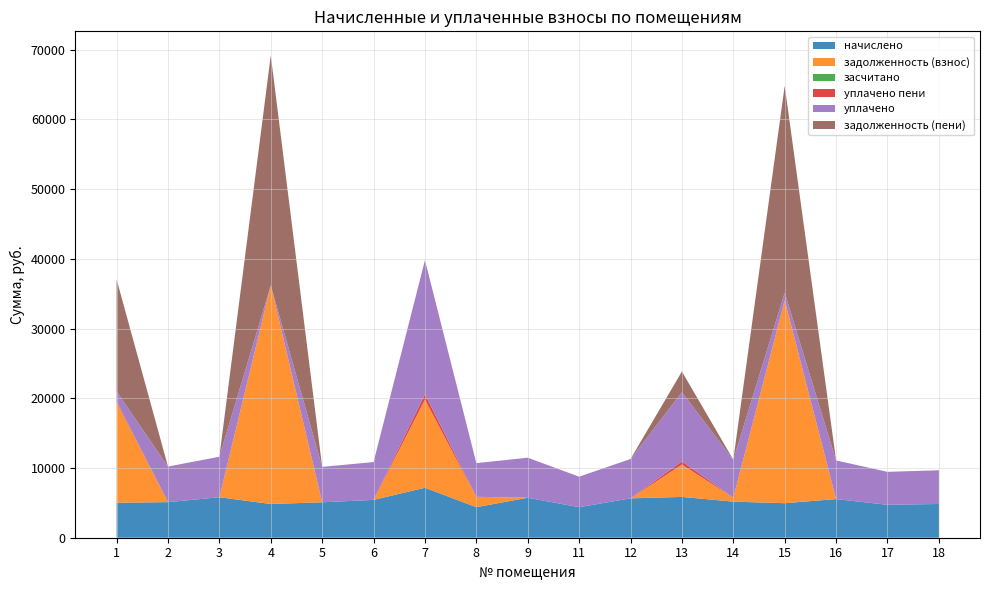

Reading left to right, transcribe all the data shown in this chart.

начислено: 1=5011.2	2=5103.3	3=5806.1	4=4838.4	5=5080.3	6=5425.9	7=7165.4	8=4377.6	9=5737.0	11=4377.6	12=5644.8	13=5852.2	14=5172.5	15=4953.6	16=5541.1	17=4723.2	18=4838.4
задолженность (взнос): 1=14399.5	2=0.0	3=0.0	4=31357.2	5=0.0	6=0.0	7=12640.2	8=1459.2	9=0.0	11=0.0	12=0.0	13=4637.5	14=574.7	15=29105.3	16=0.0	17=0.0	18=0.0
засчитано: 1=0.0	2=0.0	3=0.0	4=0.0	5=0.0	6=0.0	7=0.0	8=0.0	9=0.0	11=0.0	12=0.0	13=0.0	14=0.0	15=0.0	16=0.0	17=0.0	18=0.0
уплачено пени: 1=159.3	2=0.0	3=0.0	4=0.0	5=0.0	6=0.0	7=767.3	8=35.5	9=0.0	11=0.0	12=0.0	13=459.0	14=0.0	15=0.0	16=0.0	17=0.0	18=0.0
уплачено: 1=1413.7	2=5103.3	3=5806.1	4=0.0	5=5080.3	6=5425.9	7=19232.7	8=4826.0	9=5737.0	11=4377.6	12=5644.8	13=9919.7	14=5437.4	15=1080.0	16=5541.1	17=4723.2	18=4838.4
задолженность (пени): 1=16069.9	2=0.0	3=0.0	4=32970.0	5=0.0	6=0.0	7=0.0	8=0.0	9=0.0	11=0.0	12=0.0	13=2969.0	14=0.0	15=29676.5	16=0.0	17=0.0	18=0.0